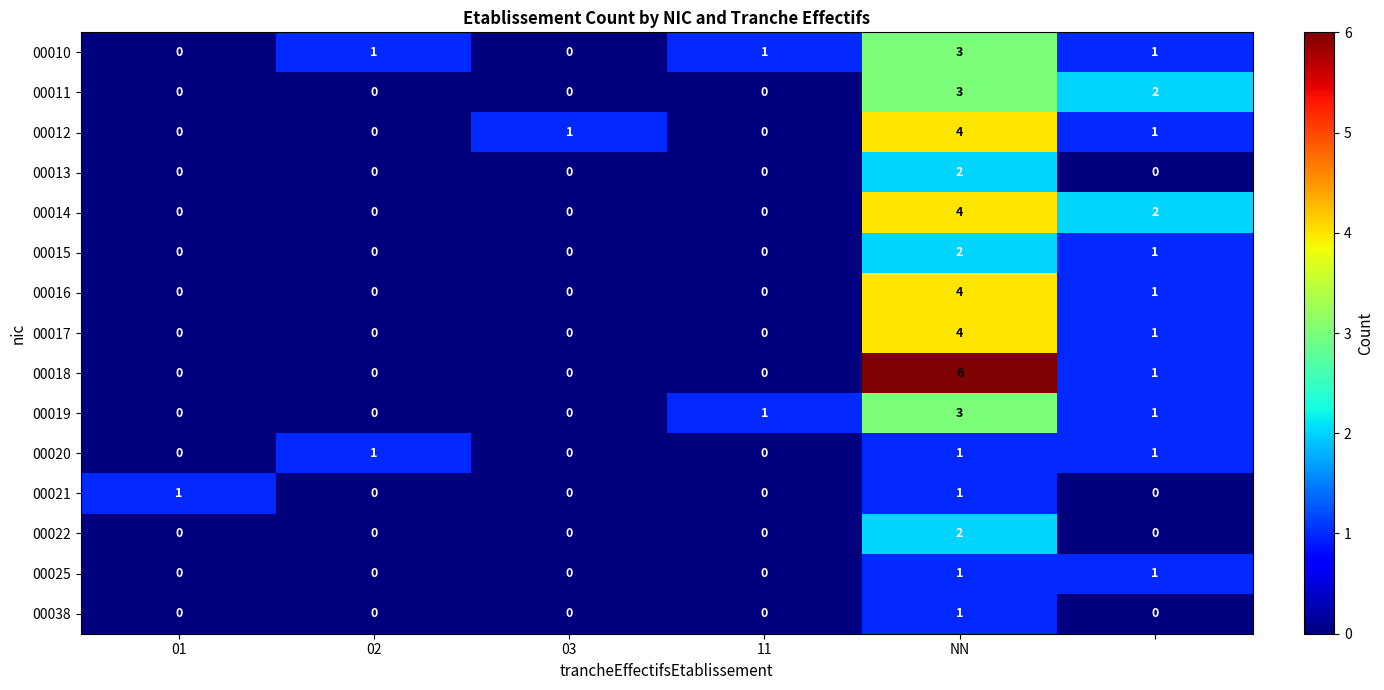

What is the sum of all 00016 values?

5